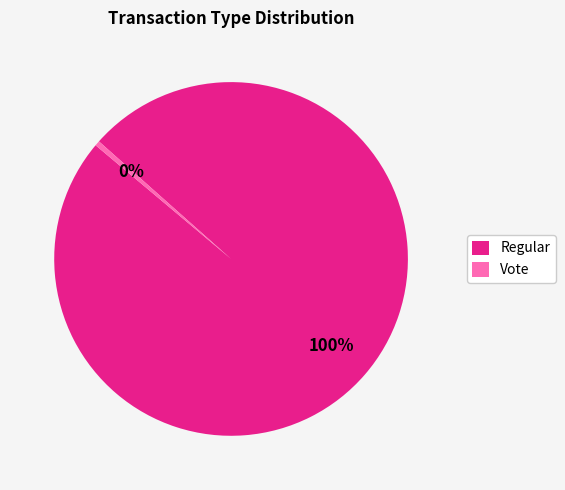

Do Regular and Vote together represent more than half of the pie?

Yes